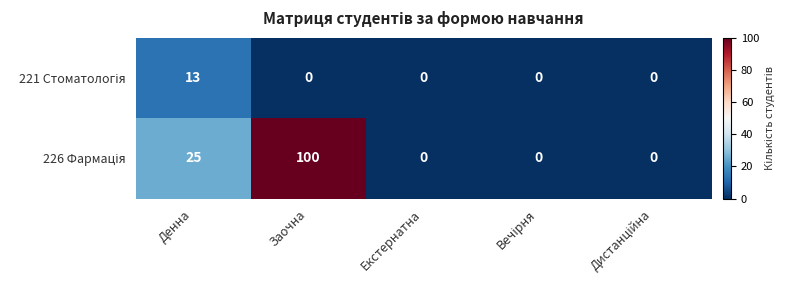

What is the spread (max minus min) of values at Денна?

12